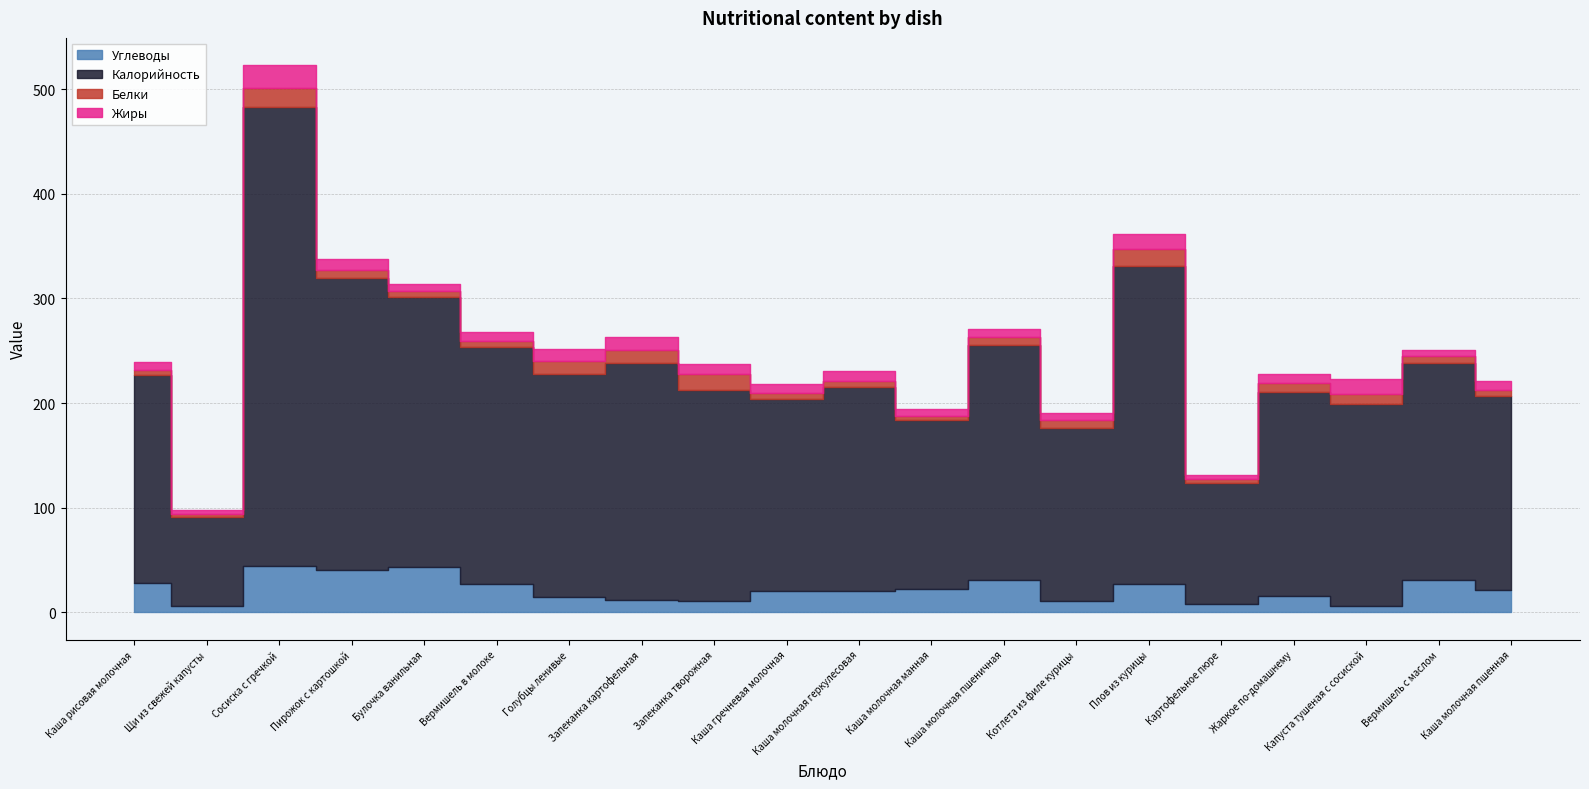

What is the label of the 1st point from the right?

Каша молочная пшенная